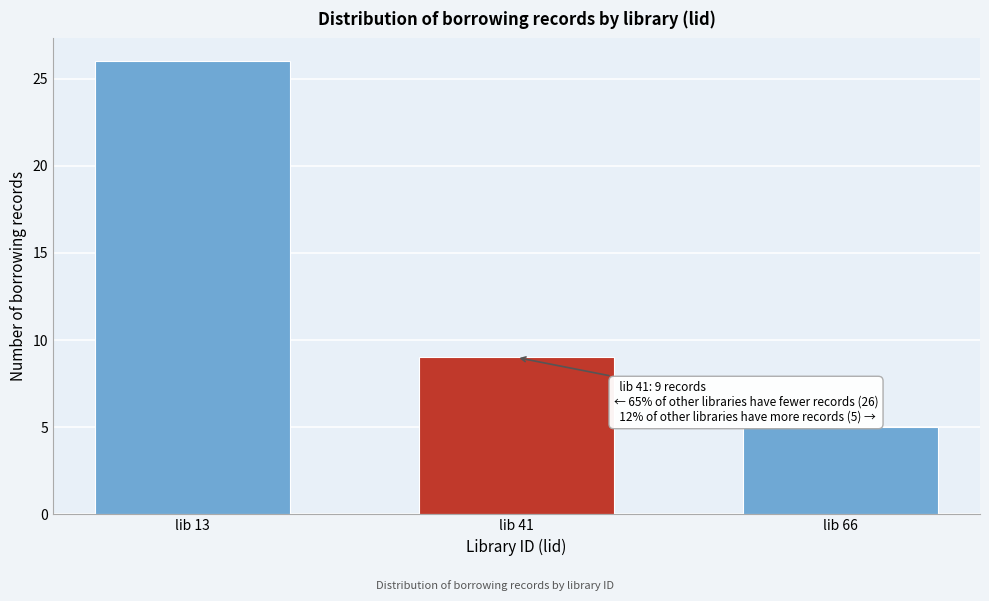

Reading left to right, extract all data points from this chart.

26	9	5